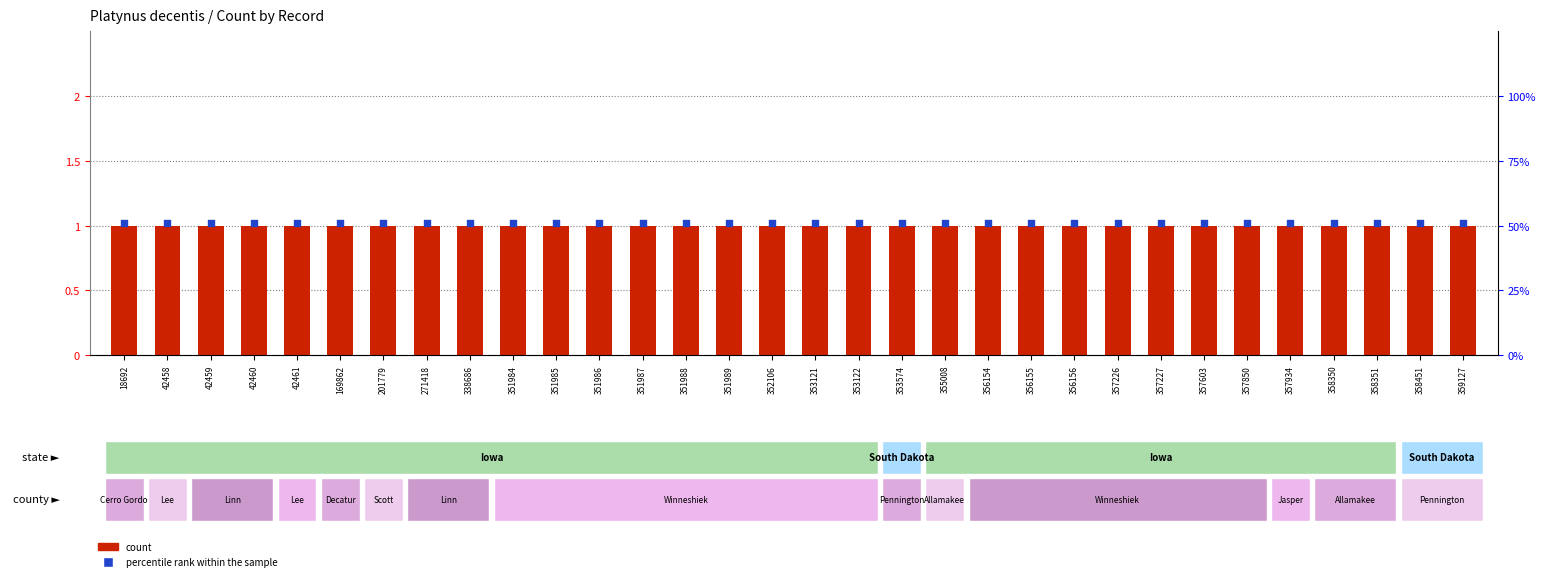

What are all the series names shown in the legend?

count, percentile rank within the sample